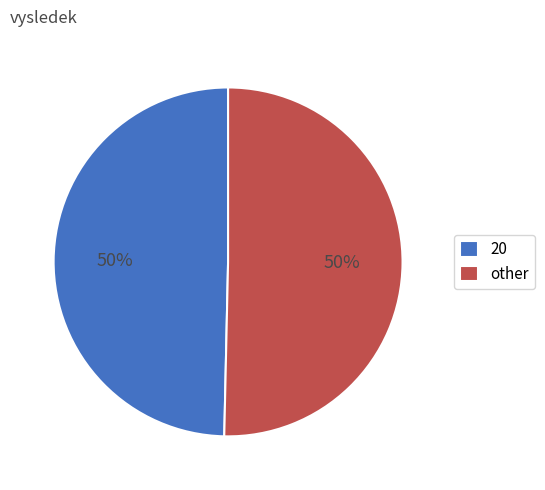

True or false: other accounts for 50% of the total.

True